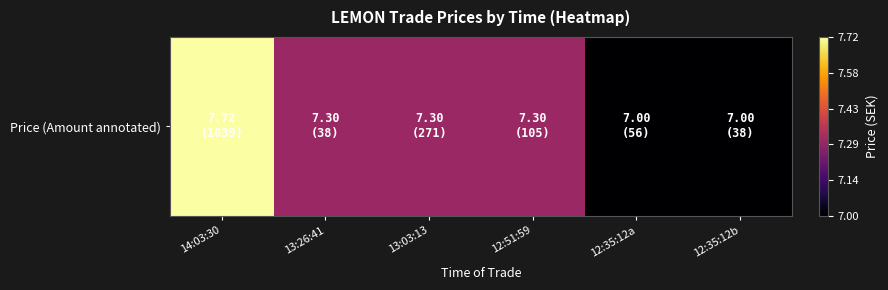

List the labels in order of value, largest first.

14:03:30, 13:26:41, 13:03:13, 12:51:59, 12:35:12a, 12:35:12b